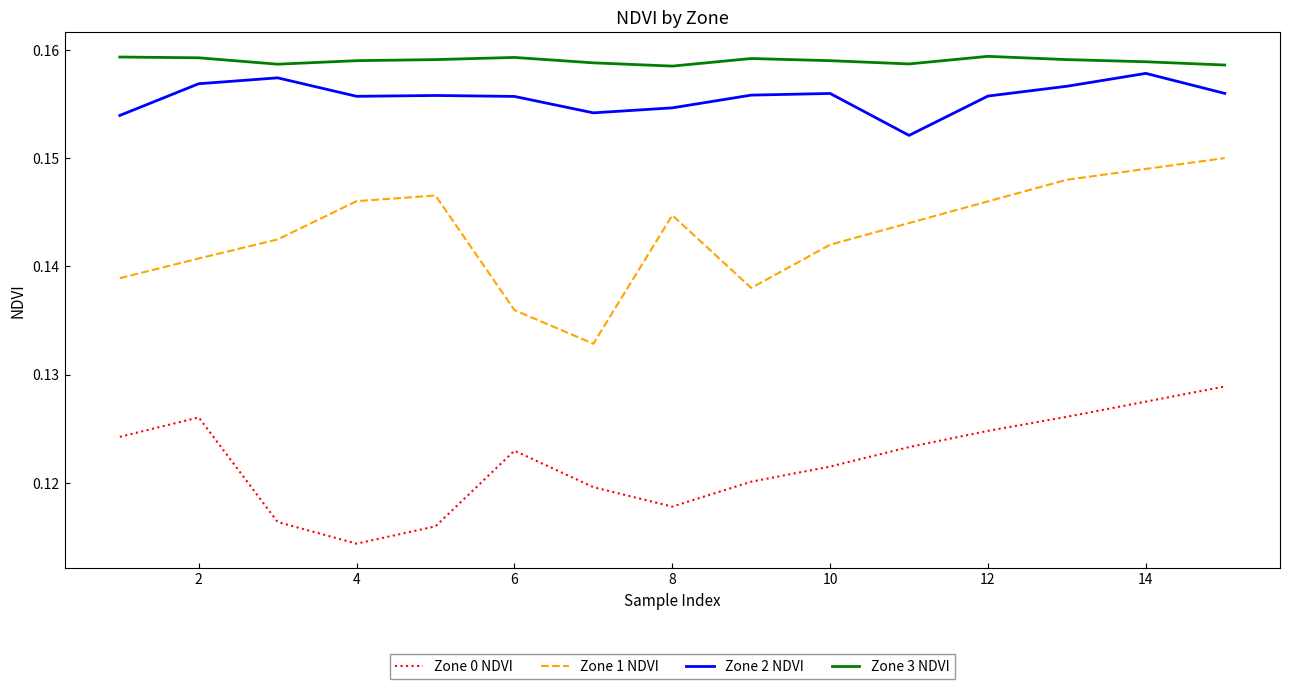

How many categories are shown in the chart?

15